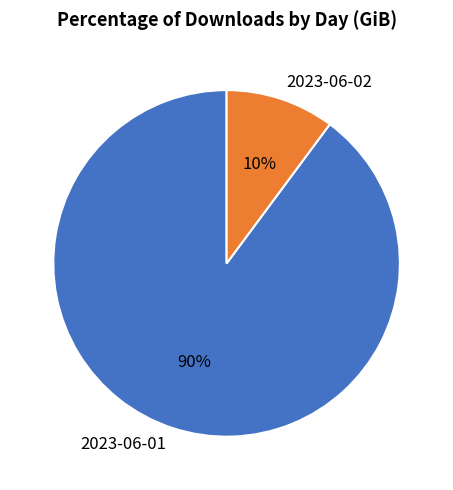

Rank the categories by value from lowest to highest.

2023-06-02, 2023-06-01